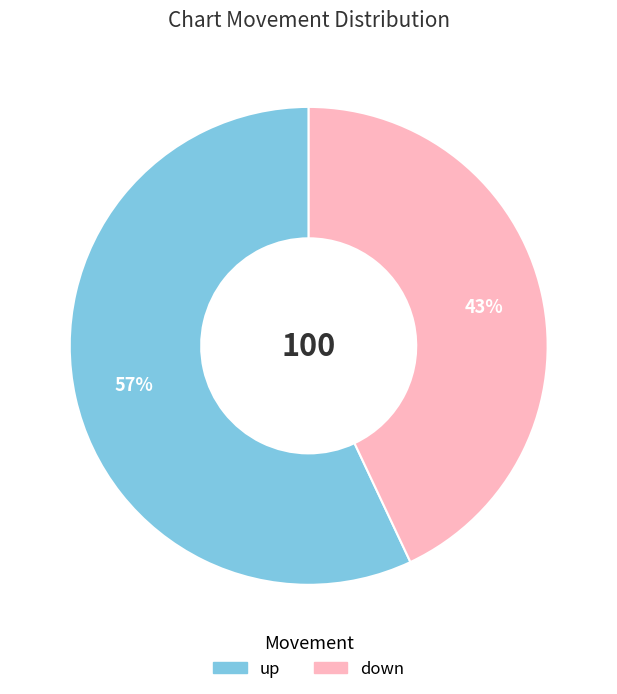

To the nearest percent, what is the average slice percentage?

50%